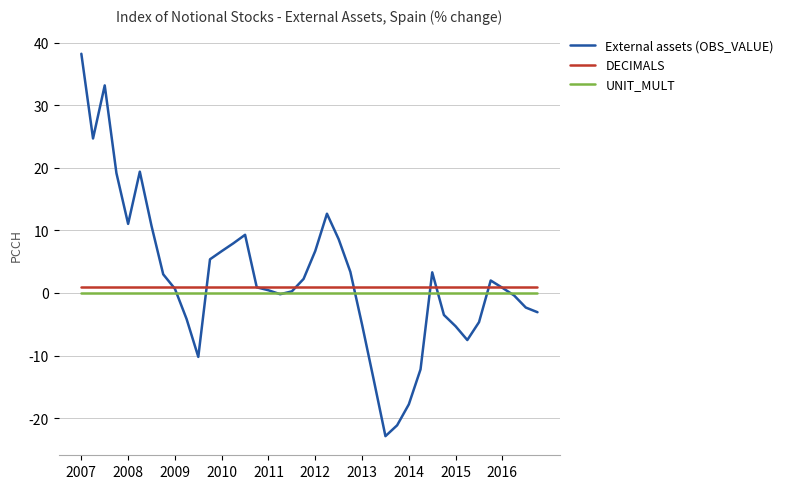

What are all the series names shown in the legend?

External assets (OBS_VALUE), DECIMALS, UNIT_MULT